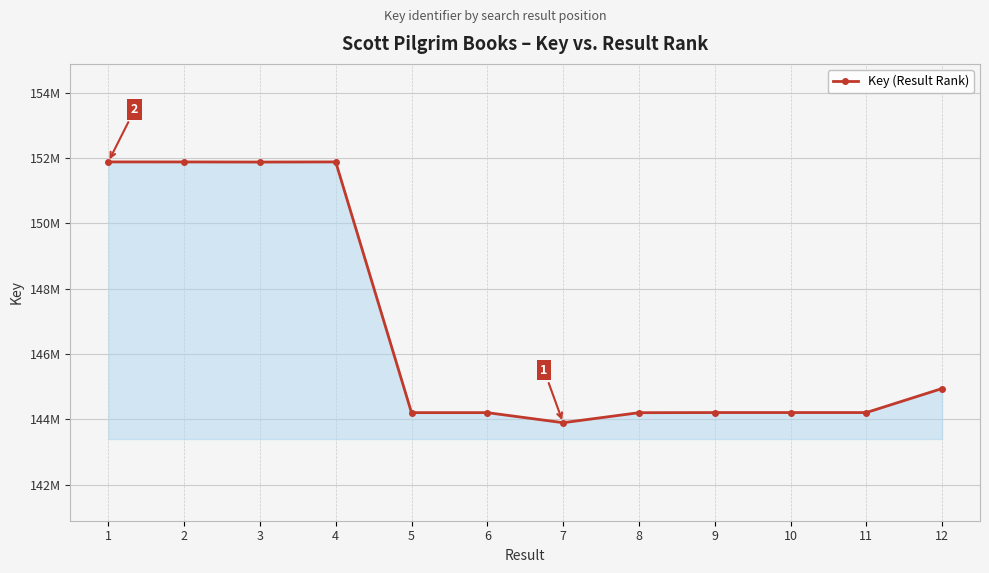

The value at 3 is 151879168. True or false?

True